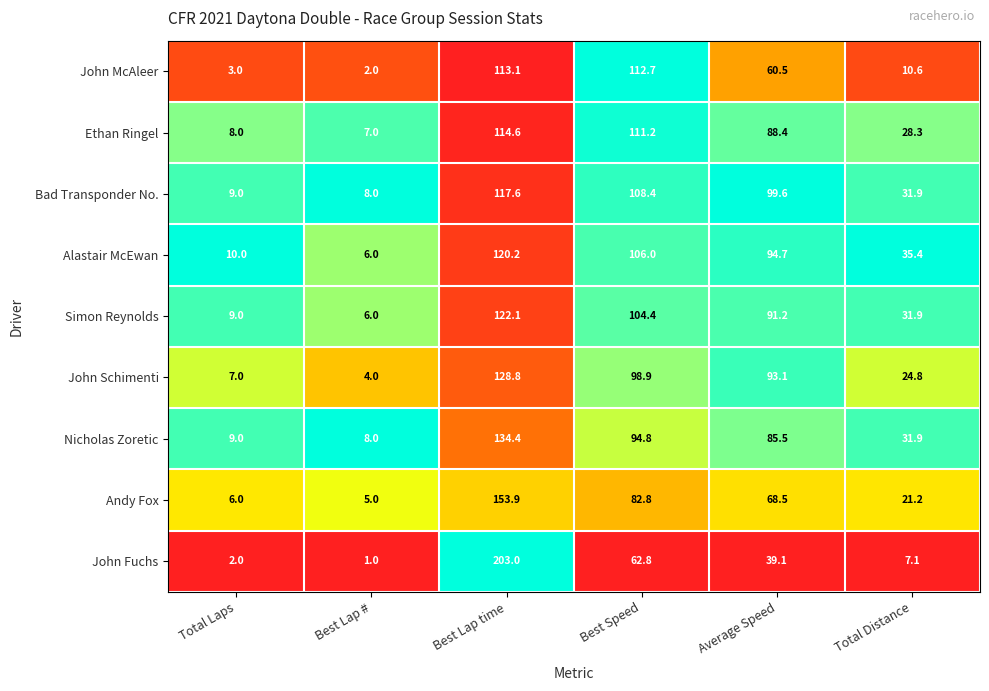

Count the number of data series in this chart.

9